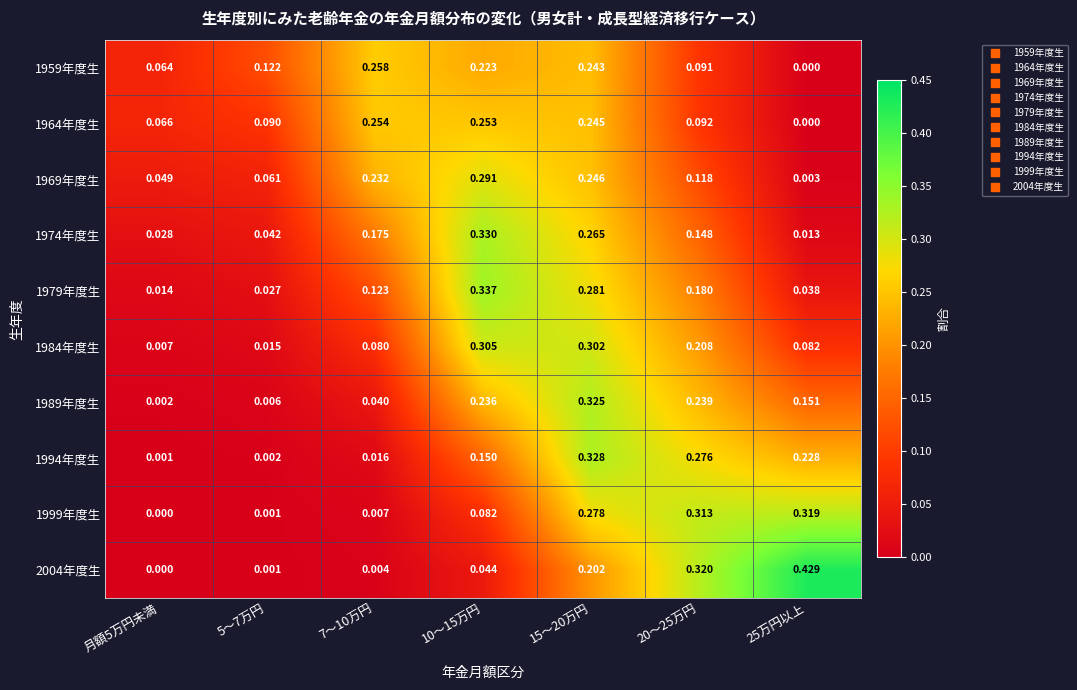

Is the value of 1964年度生 at 5～7万円 greater than the value of 1979年度生 at 5～7万円?

Yes